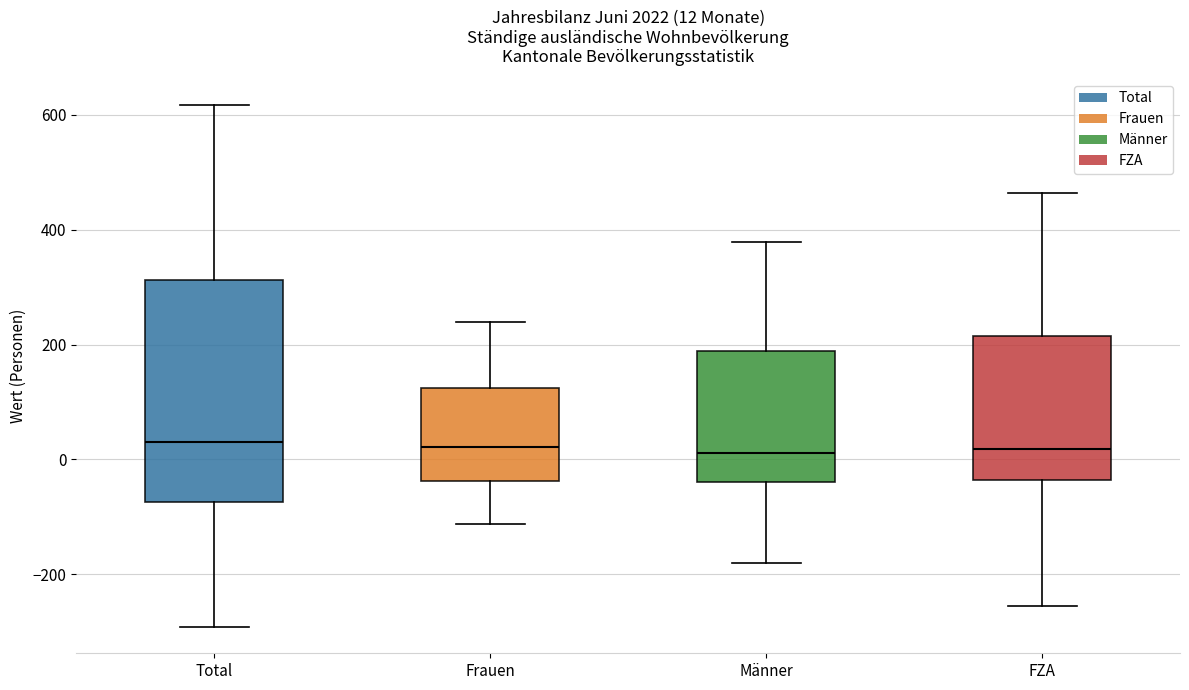

Which box is the tallest, from its lower edge to its upper edge?

Total